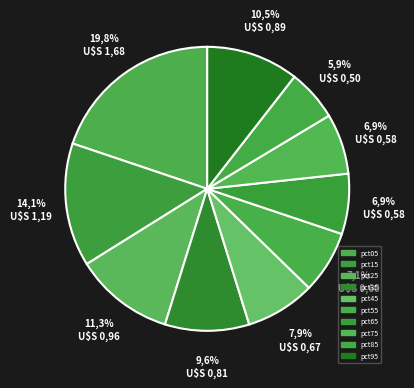

Count the number of slices in the pie.

10